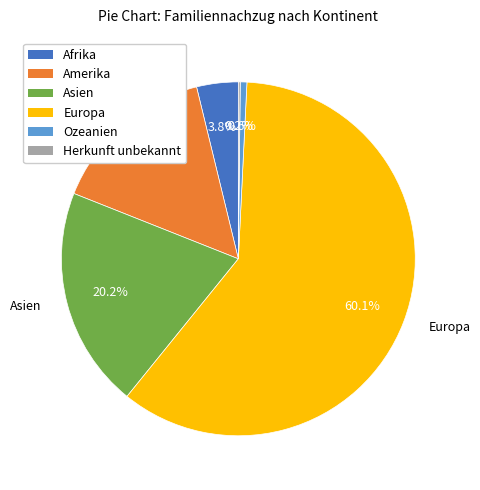

Is there any slice that represents more than half of the pie?

Yes